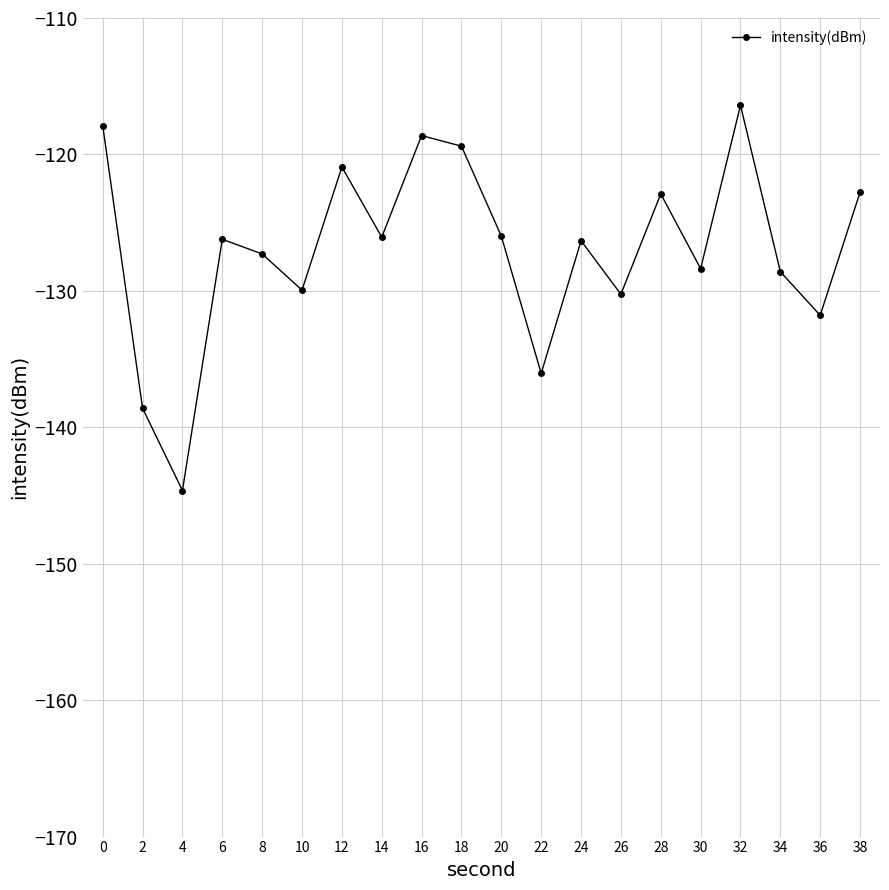

Is it true that the value at 32 is -116.4?

True